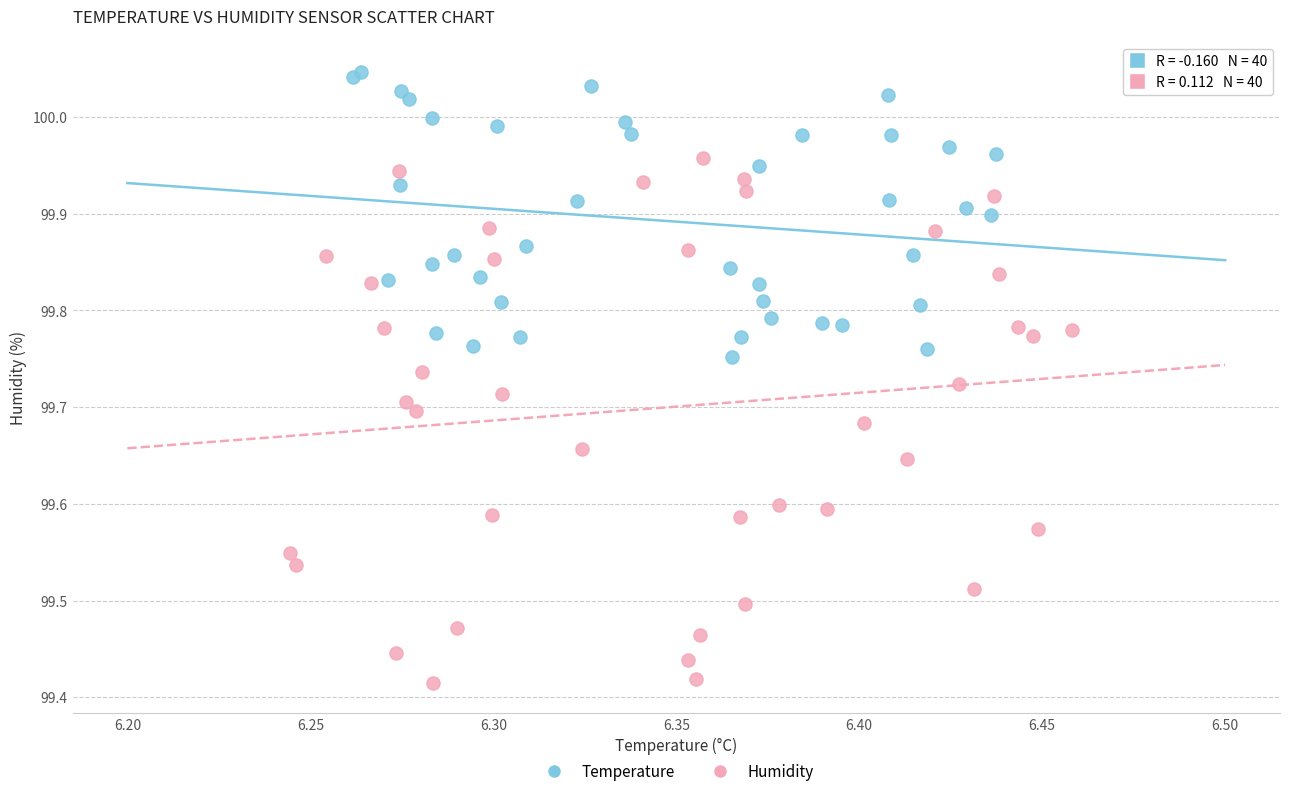

What are all the series names shown in the legend?

Temperature, Humidity